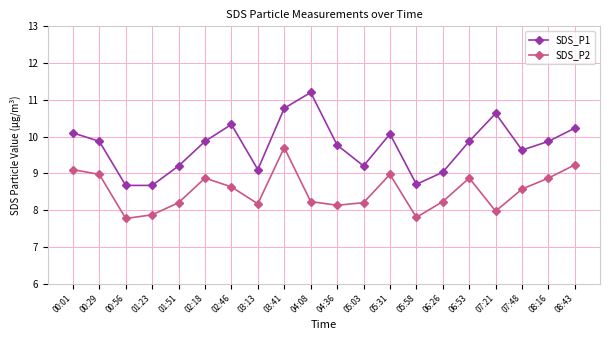

True or false: SDS_P1 has more than 2 interior local peaks.

True